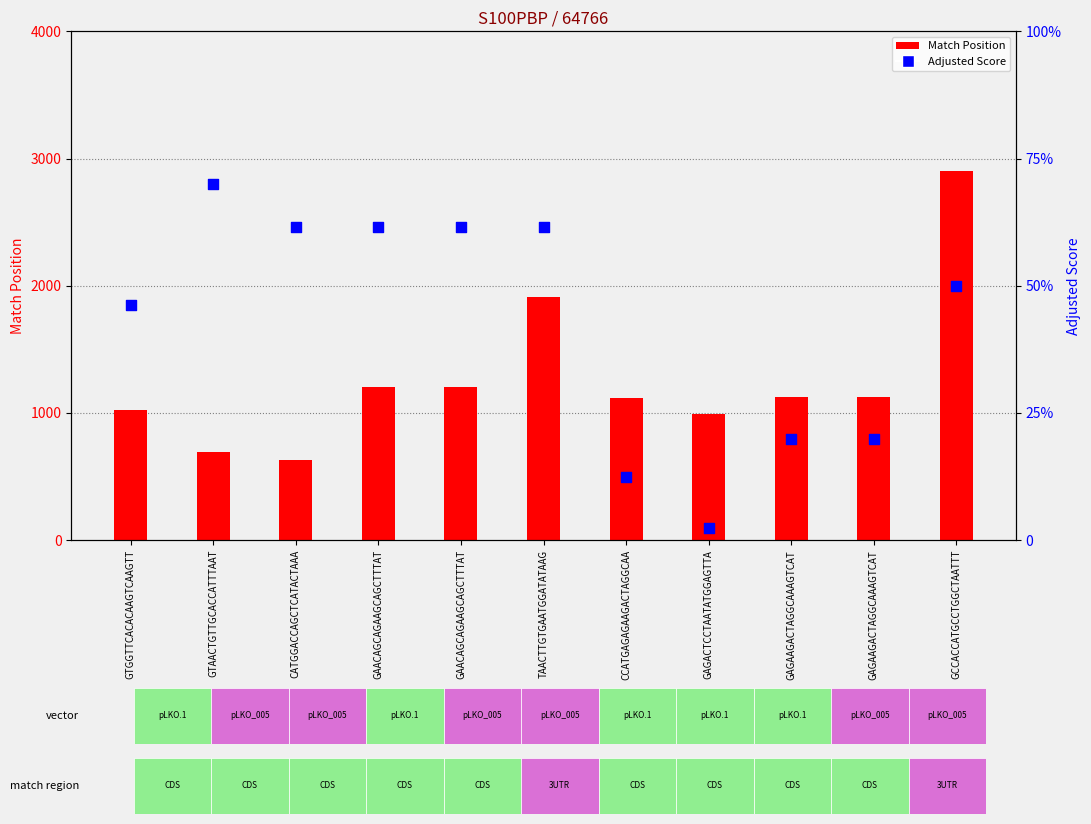

What is the total value across all series at GAGAAGACTAGGCAAAGTCAT?

1130.0